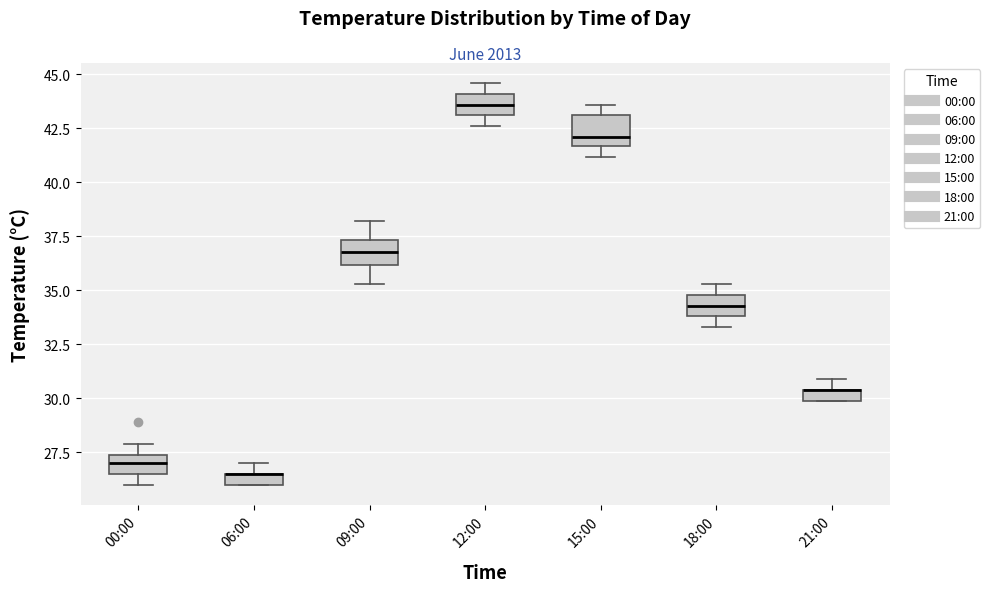

Where does the median line of the box for 15:00 sit on the y-axis? The values are not printed on the chart, so give them approximately, as read against the axis.

42.0